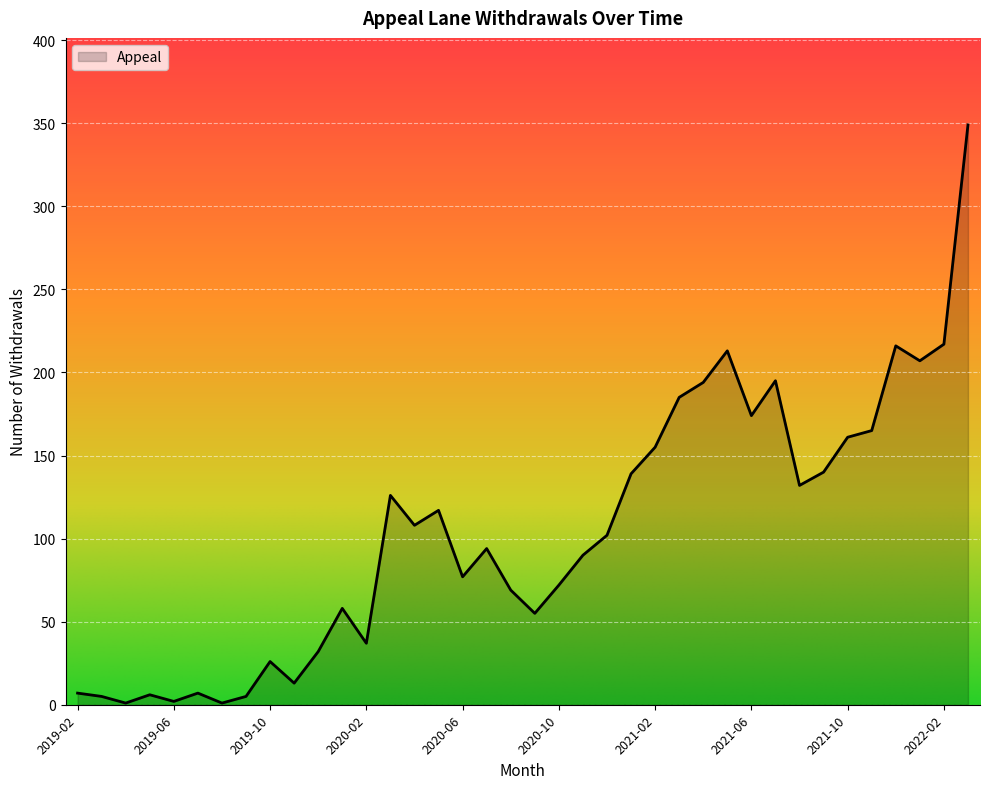

What is the difference between the maximum and minimum values?

348